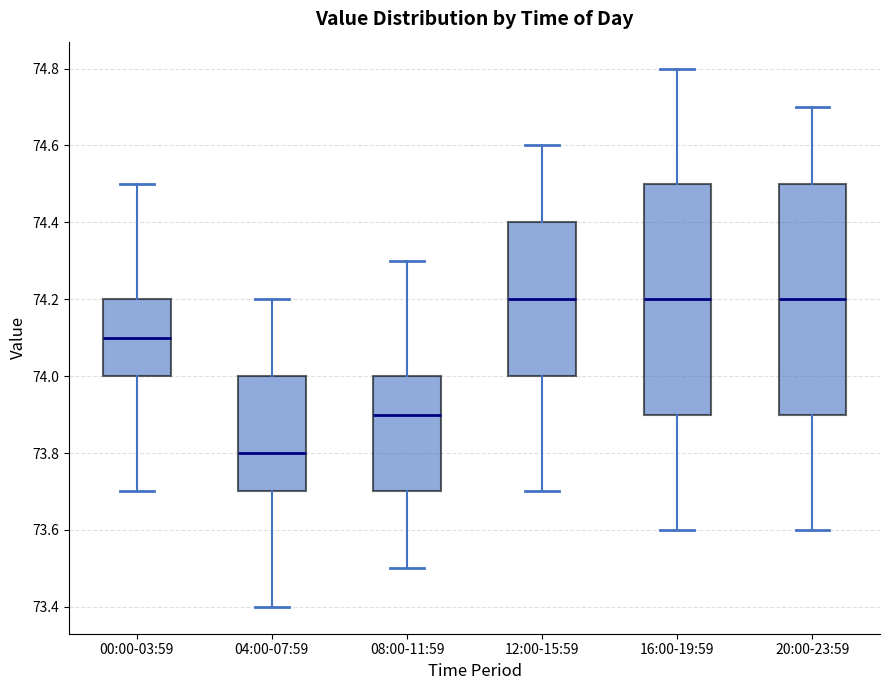

Reading left to right, transcribe this box plot: for each box, give where its median line is, the range the box spans, and where its two whiskers end, as read against the y-axis. The values are not printed on the chart, so give them approximately, as read against the axis.

00:00-03:59: median 74.1, box 74.0 to 74.2, whiskers 73.7 to 74.5
04:00-07:59: median 73.8, box 73.7 to 74.0, whiskers 73.4 to 74.2
08:00-11:59: median 73.9, box 73.7 to 74.0, whiskers 73.5 to 74.3
12:00-15:59: median 74.2, box 74.0 to 74.4, whiskers 73.7 to 74.6
16:00-19:59: median 74.2, box 73.9 to 74.5, whiskers 73.6 to 74.8
20:00-23:59: median 74.2, box 73.9 to 74.5, whiskers 73.6 to 74.7